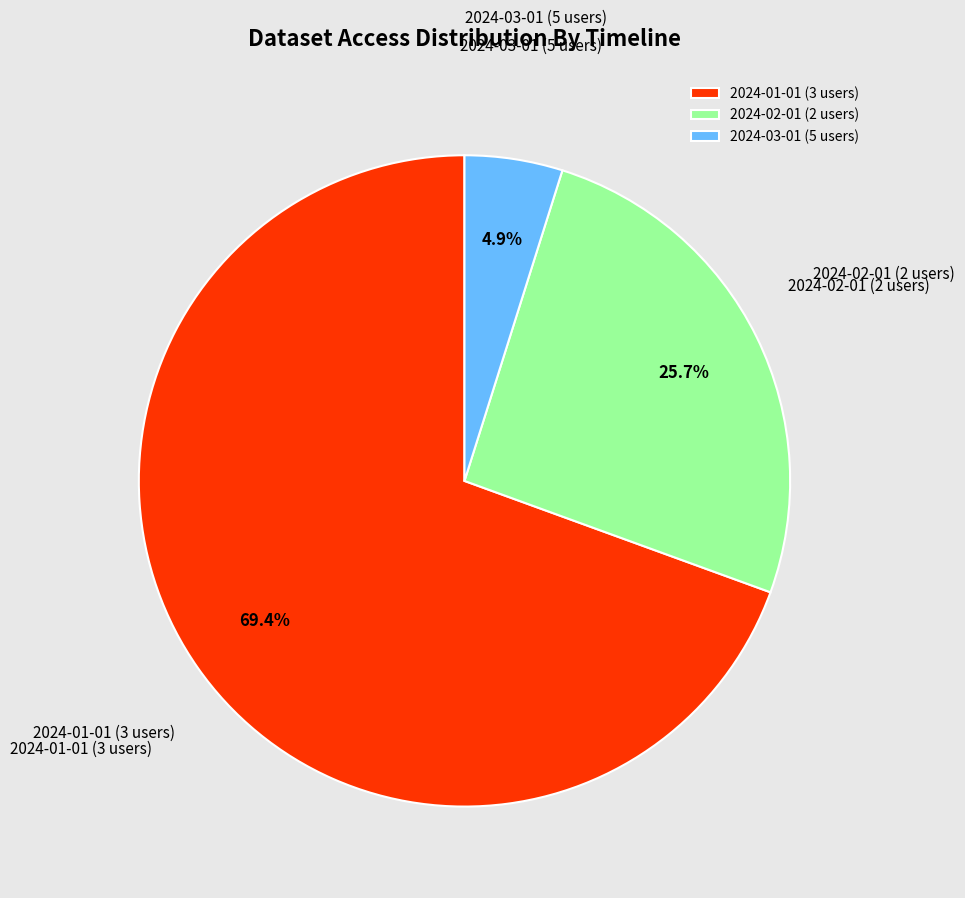

Which category accounts for the majority?

2024-01-01 (3 users)